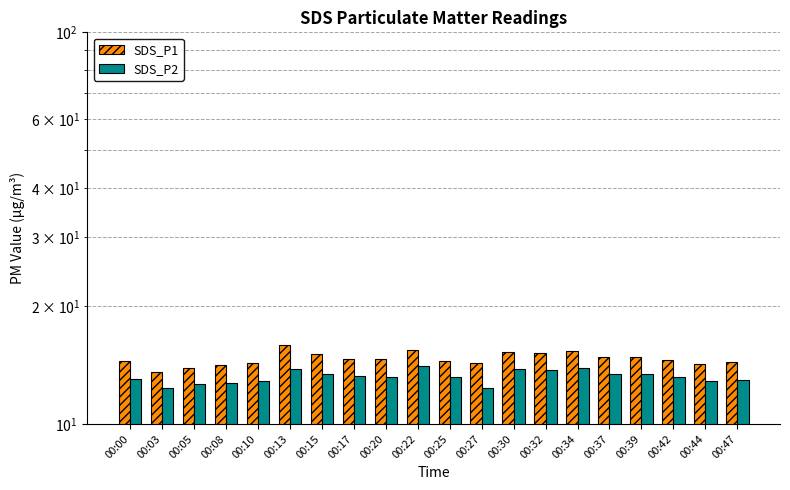

What is the difference between the SDS_P2 values at 00:44 and 00:13?

0.9